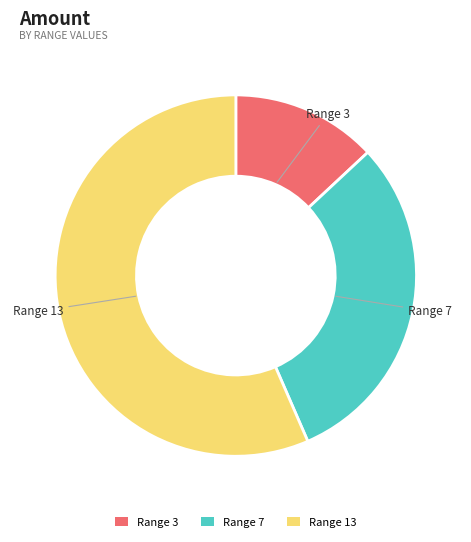

Count the number of slices in the pie.

3